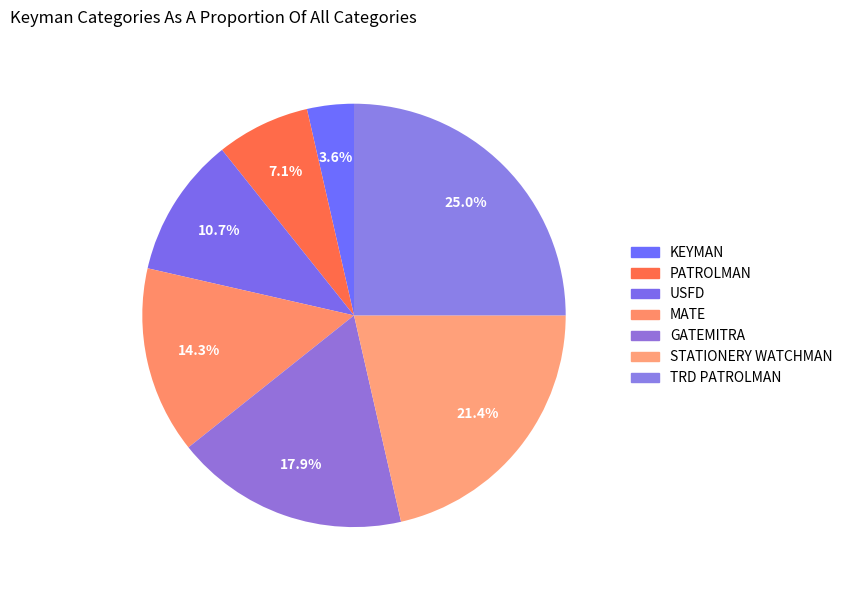

Count the number of slices in the pie.

7